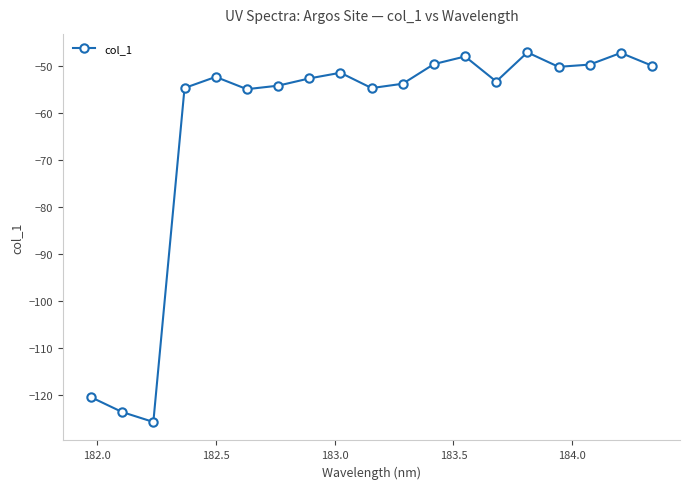

What is the difference between the maximum and second lowest values?

76.5